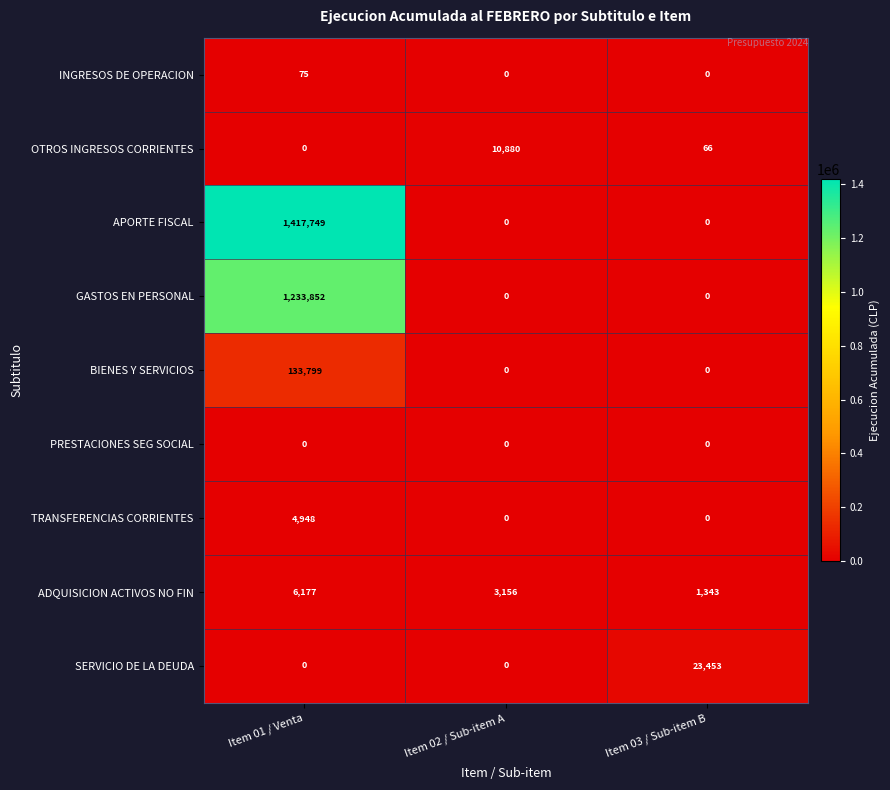

Is it true that INGRESOS DE OPERACION equals 0 at Item 03 / Sub-item B?

True